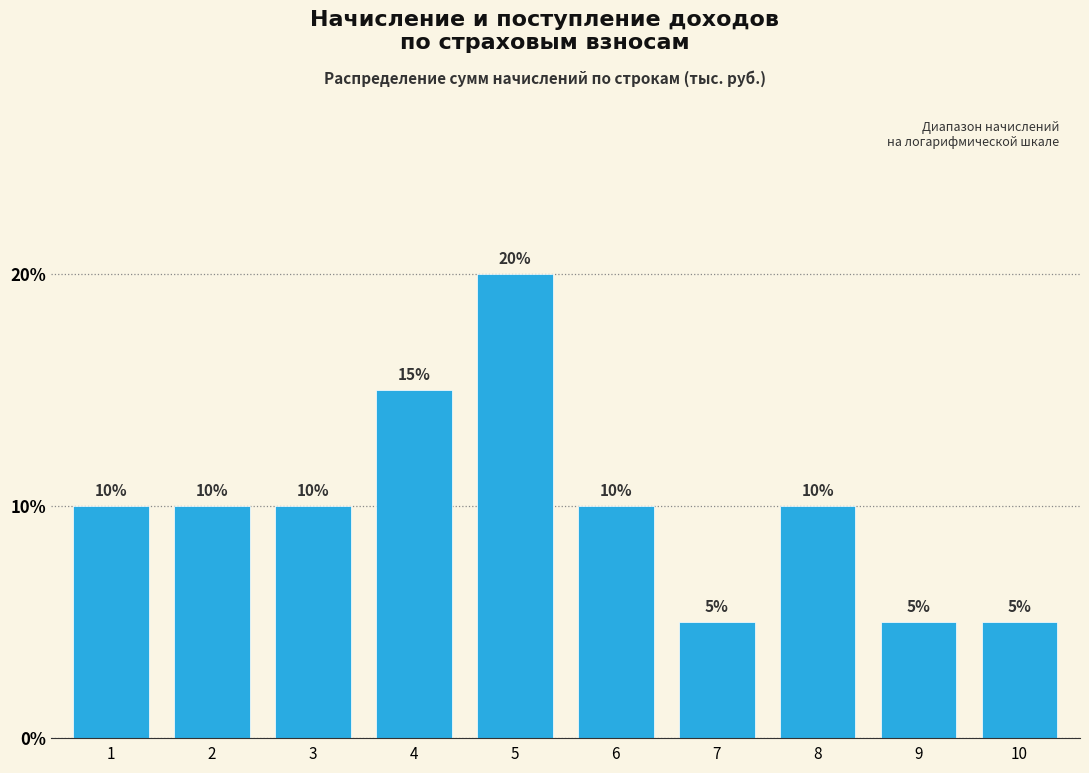

Reading left to right, what are all the values shown in this chart?

10	10	10	15	20	10	5	10	5	5